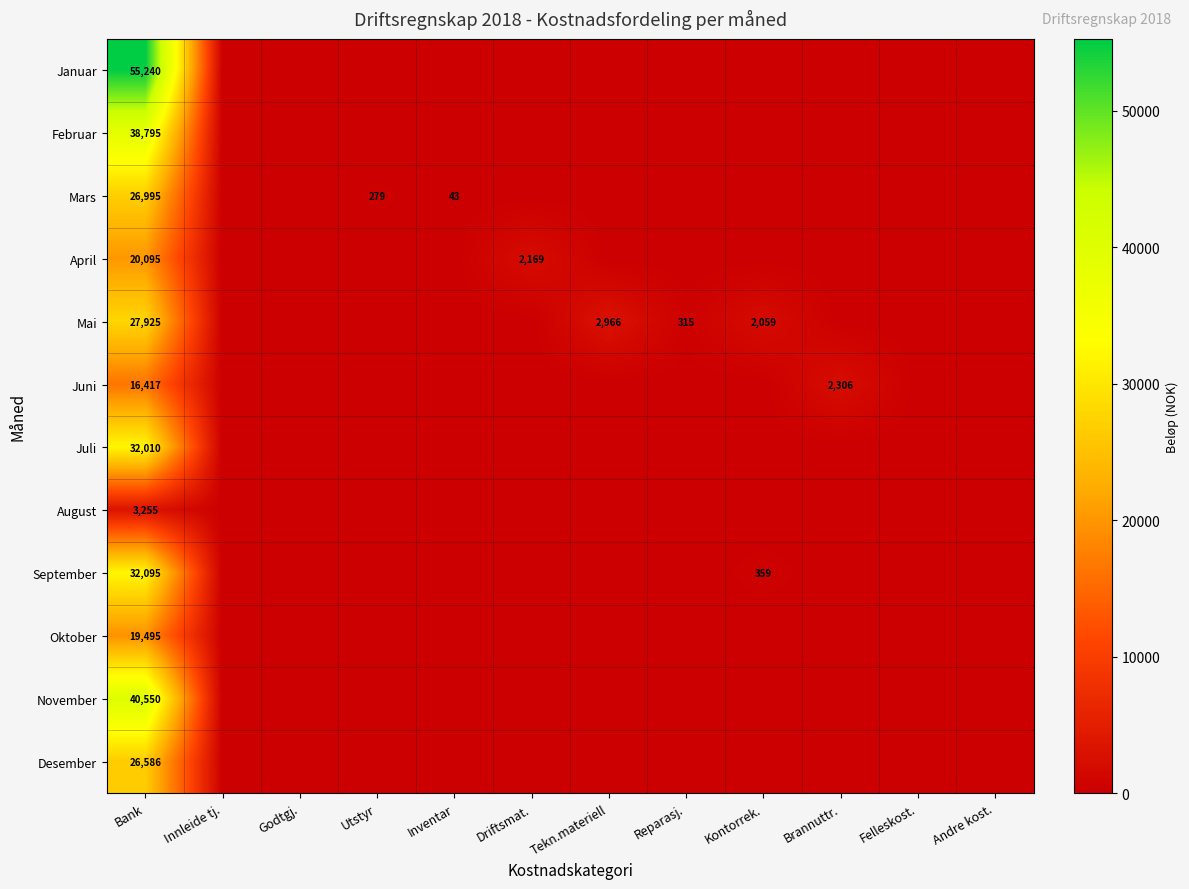

What is the difference between the highest and lowest values at Bank?

51985